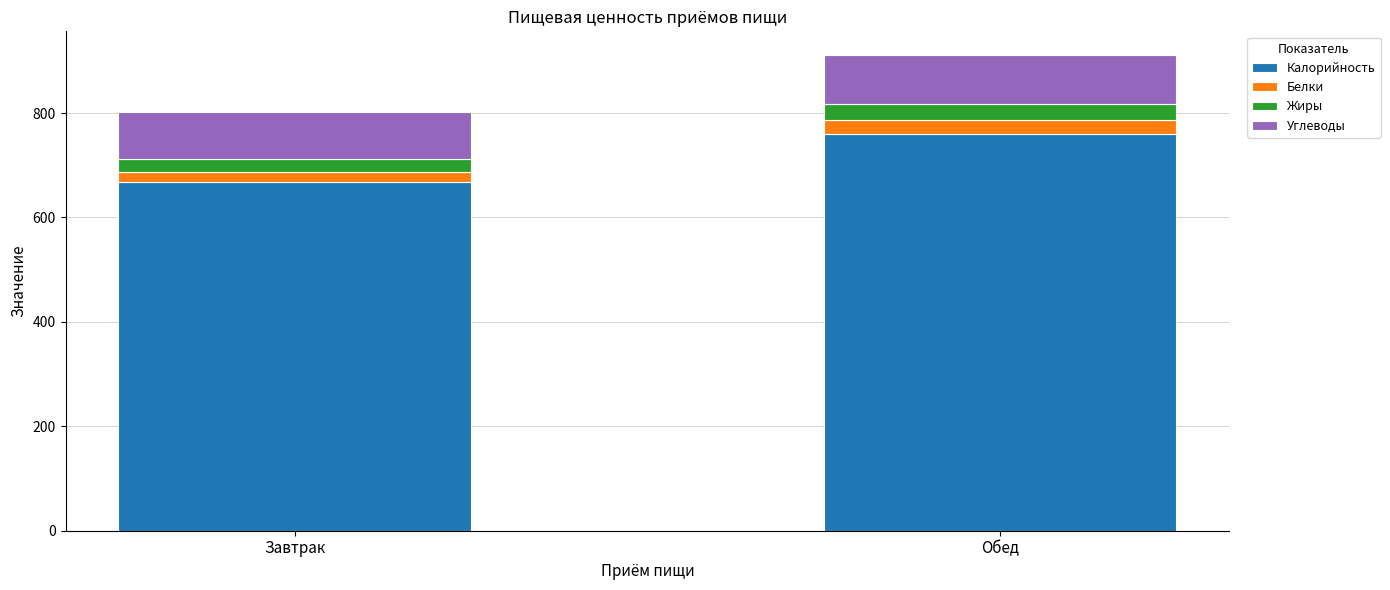

What is the minimum value for Калорийность?

667